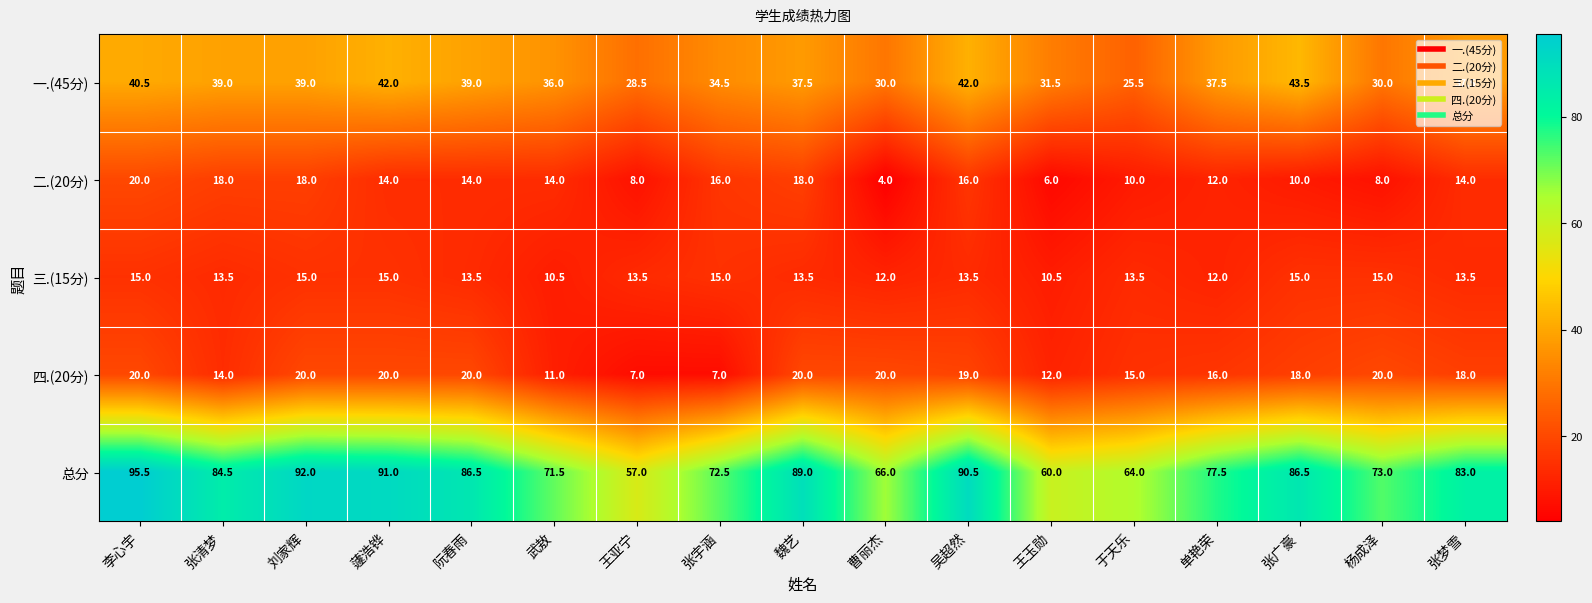

Which series has the largest range (max minus min)?

总分